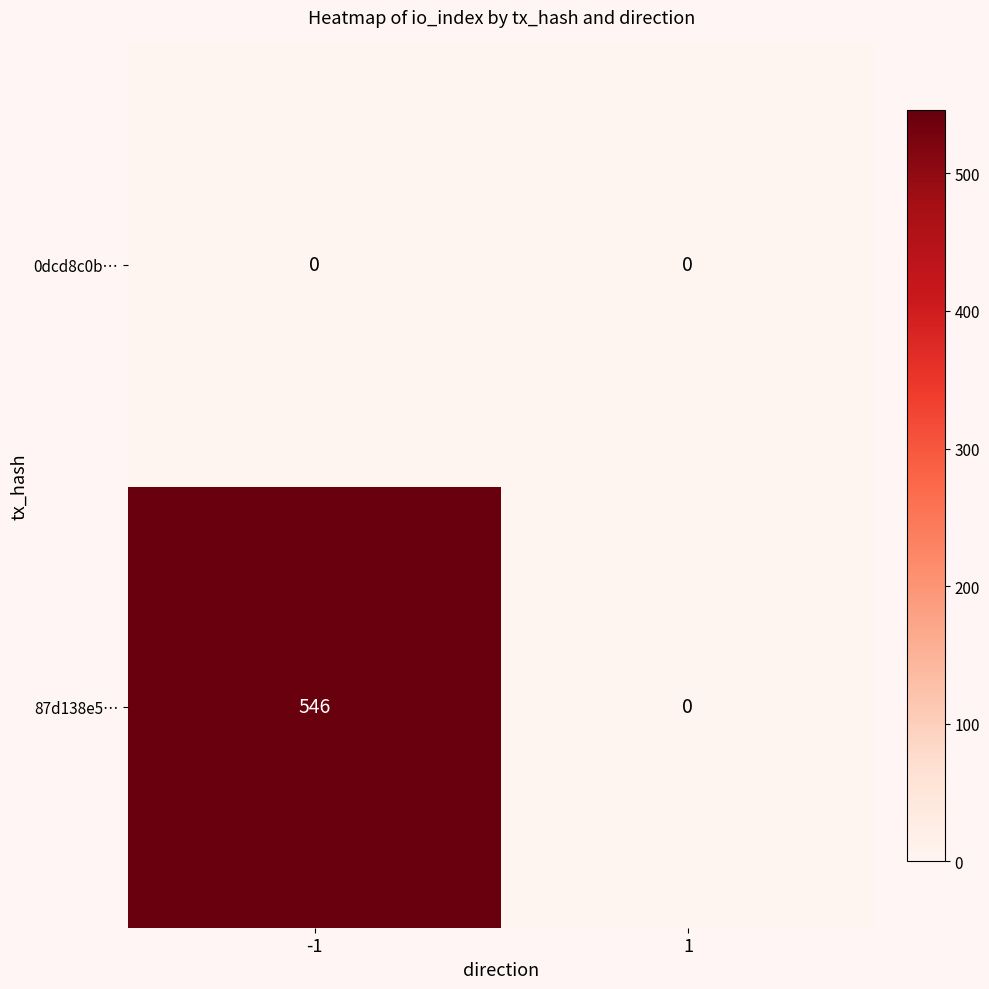

Which series has the widest spread of values?

87d138e5…